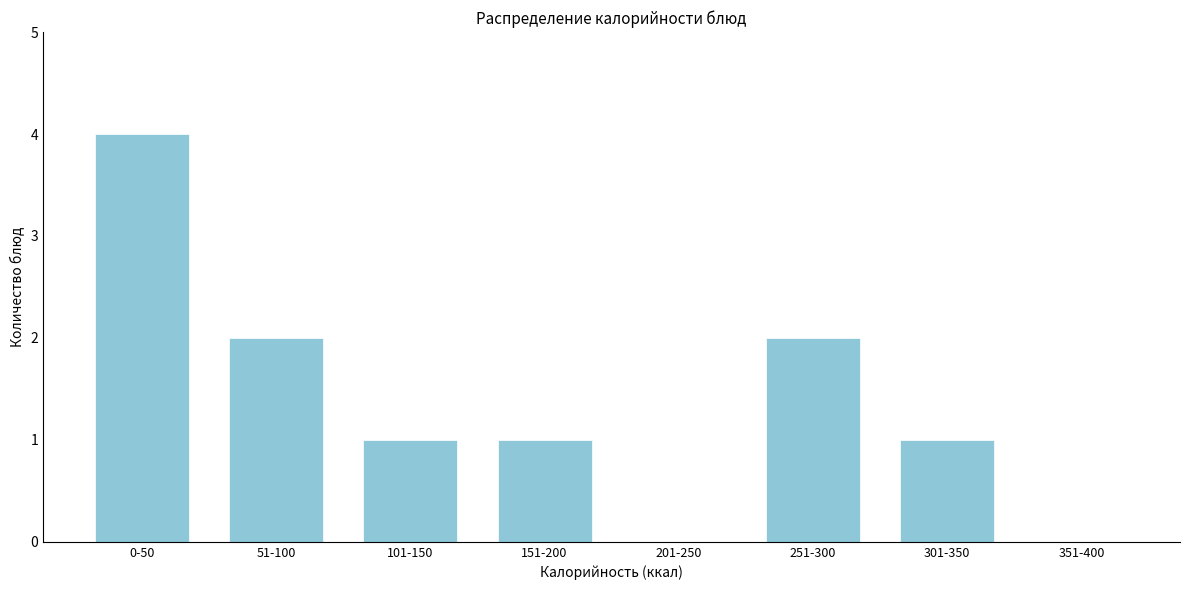

Reading right to left, list all the values displayed in this chart.

351-400=0	301-350=1	251-300=2	201-250=0	151-200=1	101-150=1	51-100=2	0-50=4